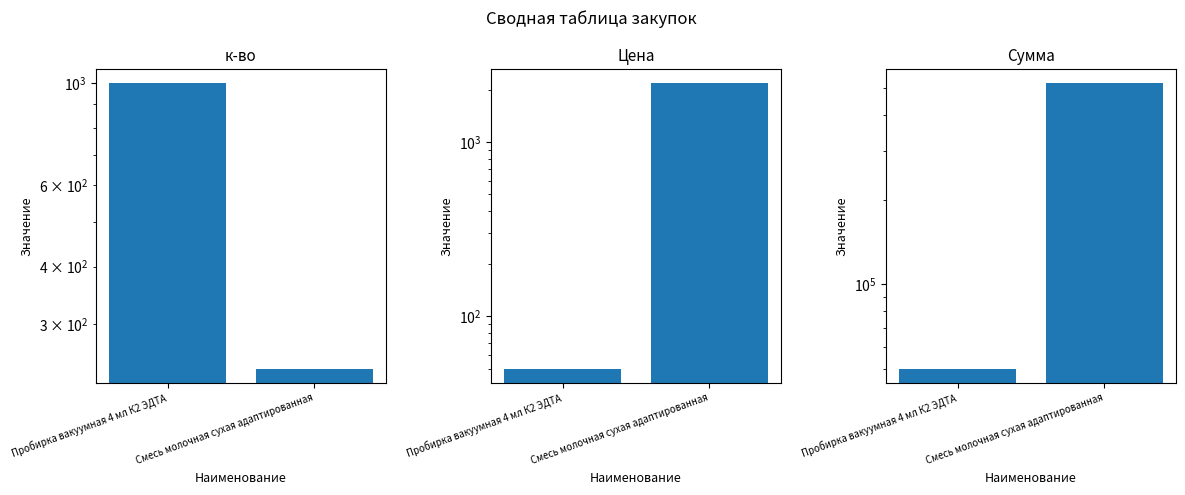

Where is Сумма nearest to the value 285400?

Пробирка вакуумная 4 мл К2 ЭДТА